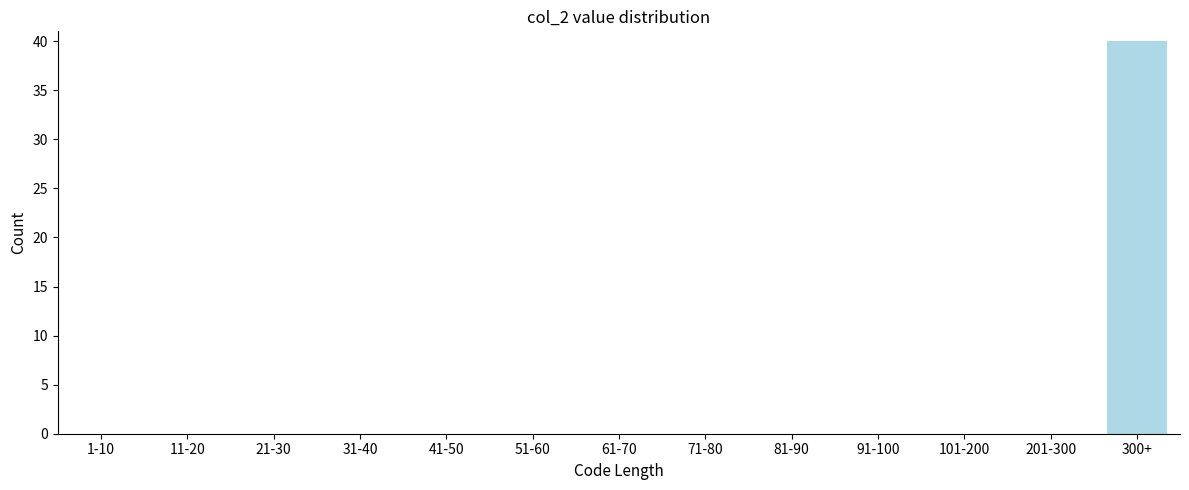

Reading left to right, extract all data points from this chart.

1-10=0	11-20=0	21-30=0	31-40=0	41-50=0	51-60=0	61-70=0	71-80=0	81-90=0	91-100=0	101-200=0	201-300=0	300+=40